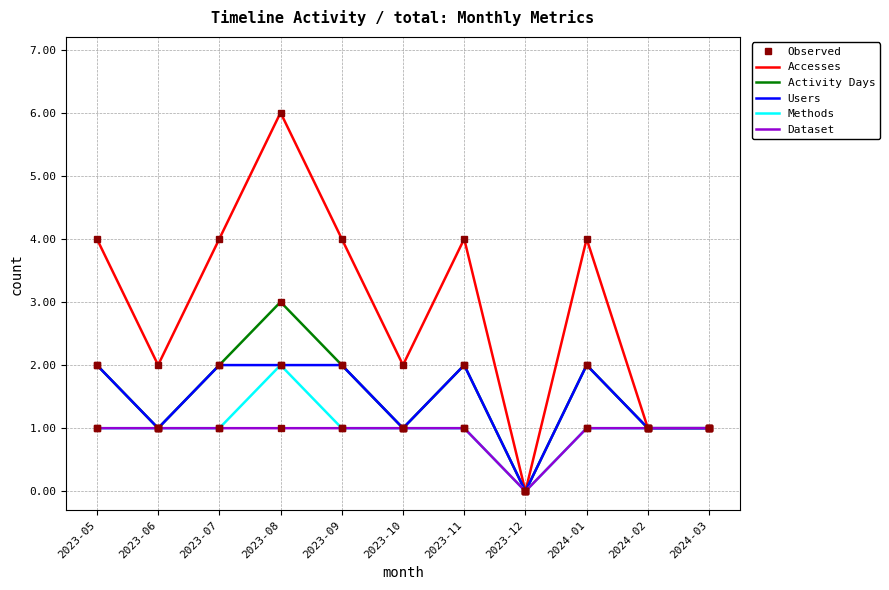

Which series has the widest spread of values?

Accesses